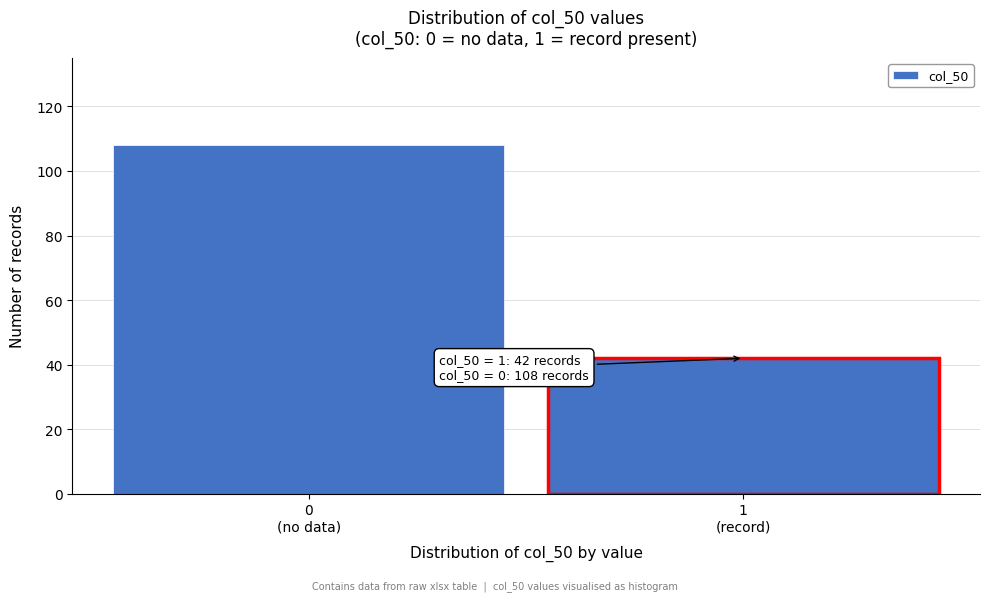

Reading right to left, what are all the values shown in this chart?

42	108